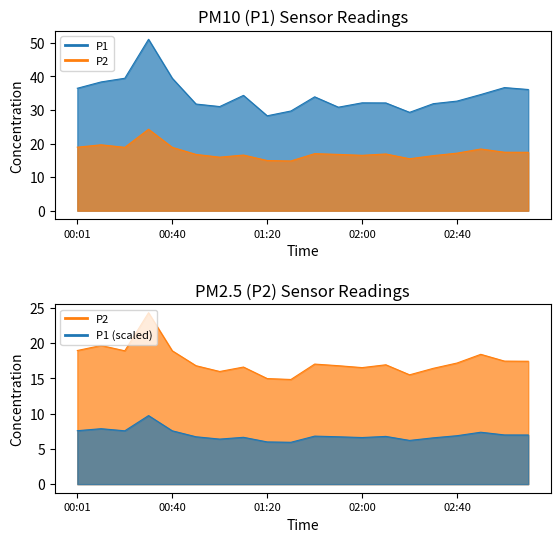

In P1, how many points are lower than both neighbors (excluding endpoints)?

4